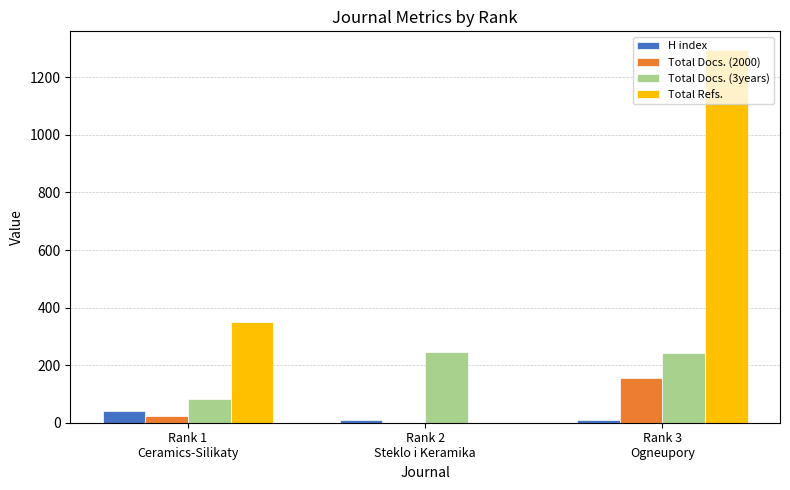

What is the maximum value for H index?

40